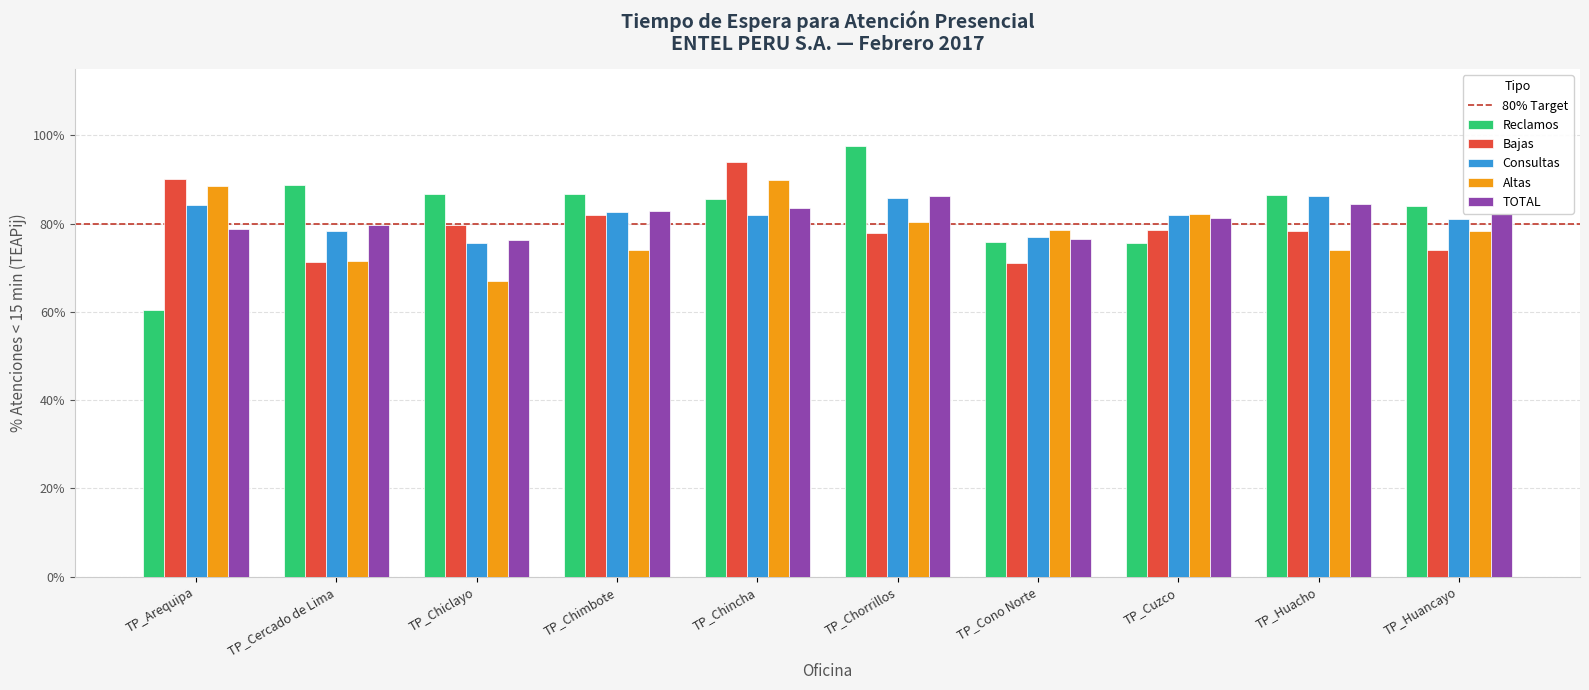

What is the difference between the highest and lowest values at TP_Cono Norte?

7.5